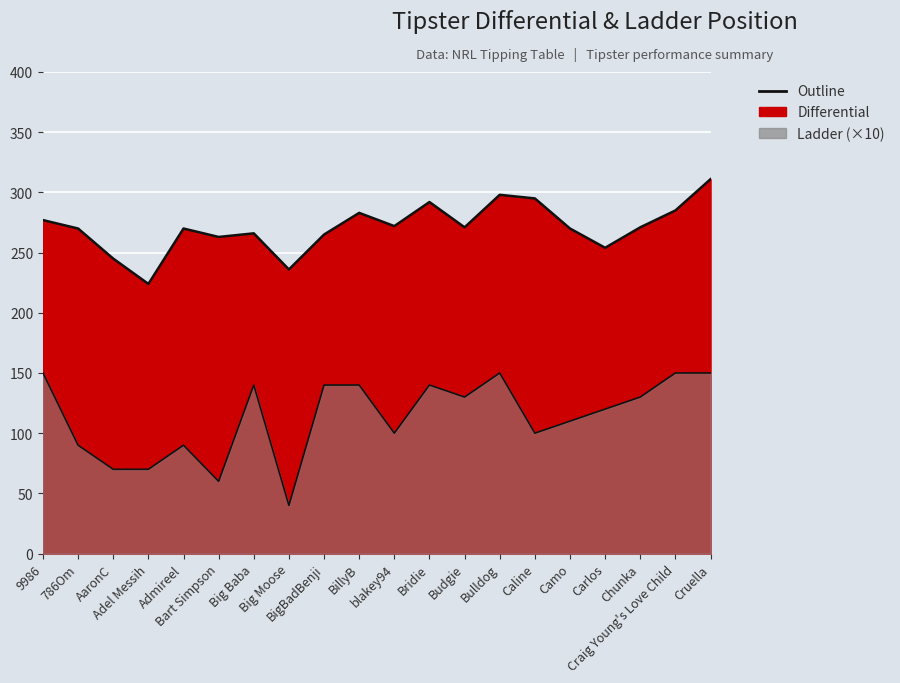

What is the label of the 1st point from the left?

9986